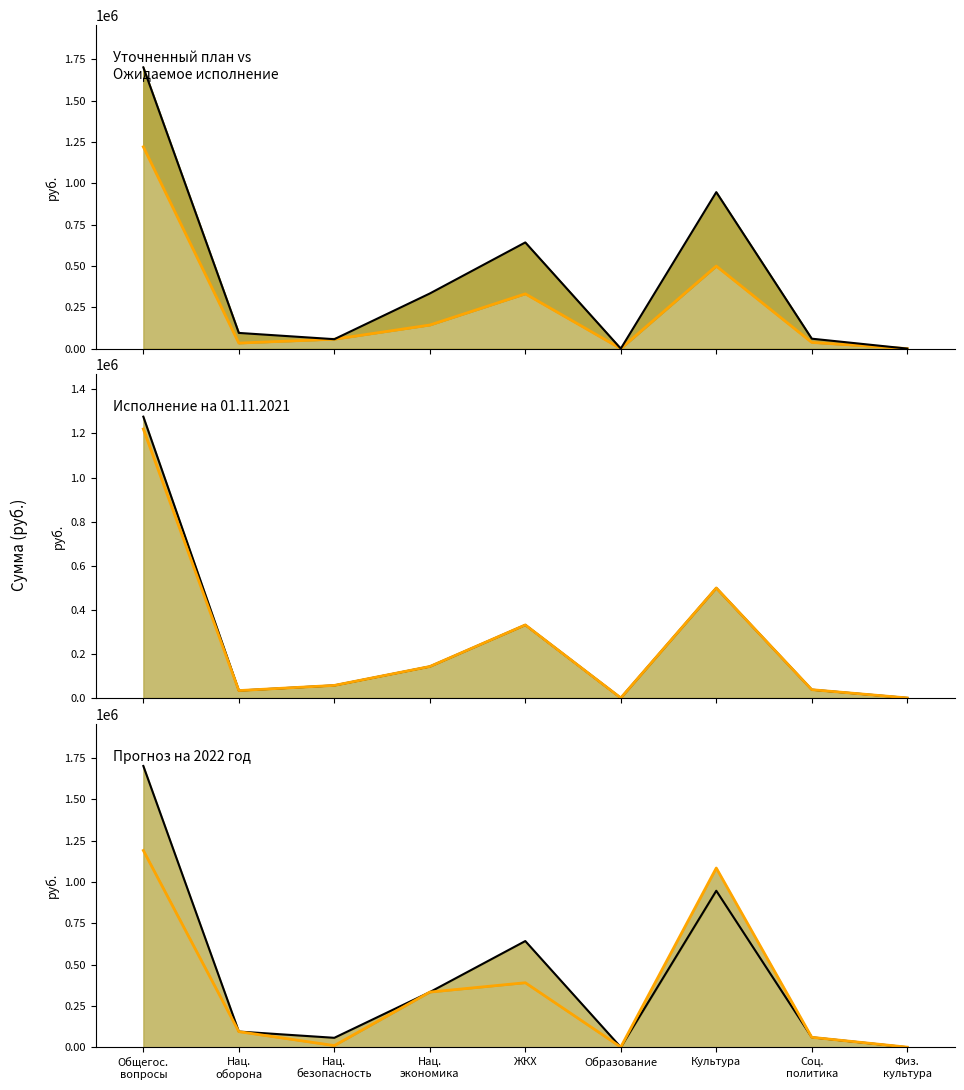

Read the Ожидаемое исполнение 2021 года value at Нац.
oборона.

33367.3